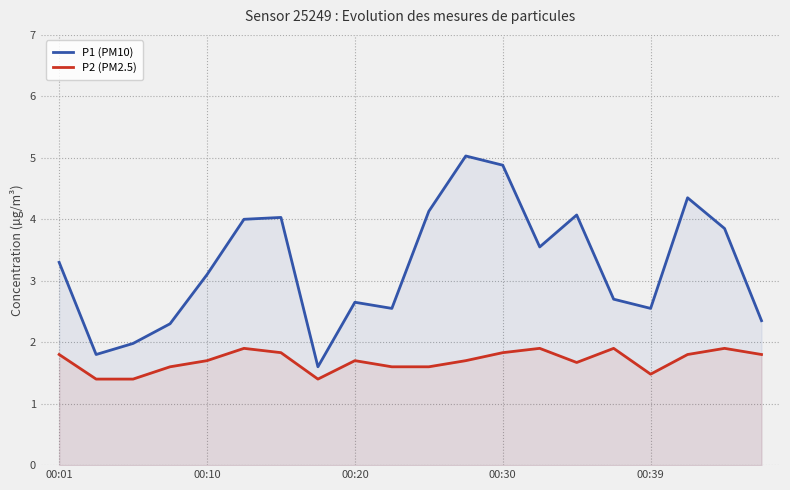

What is the total value across all series at 00:39?

4.0